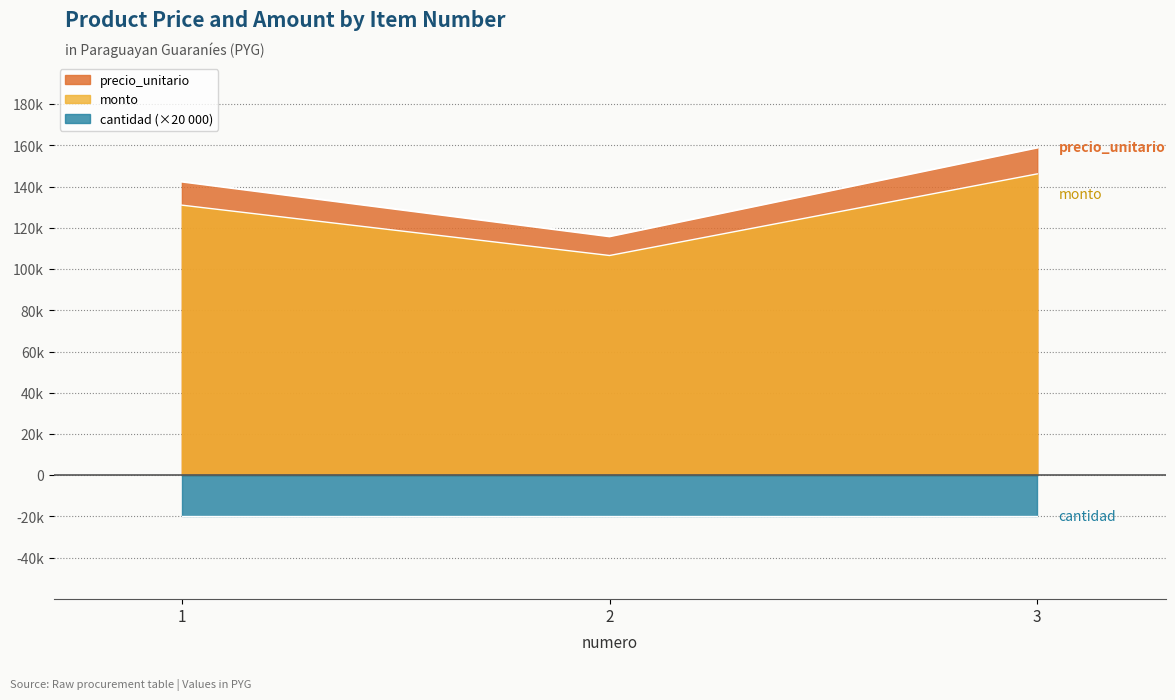

Is the value of monto at 1 greater than the value of precio_unitario at 2?

Yes